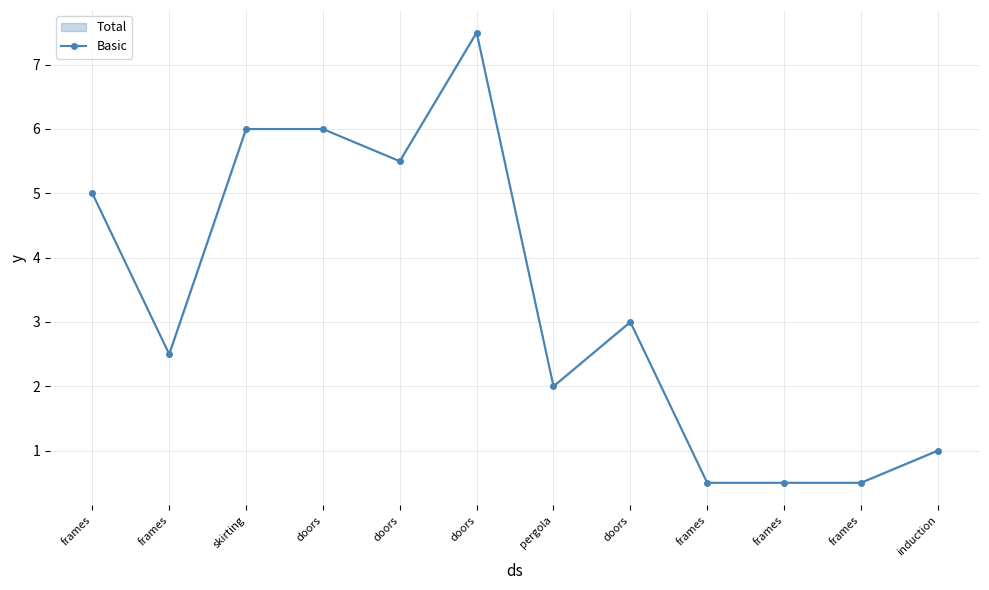

Count the number of values greater than 3.

5